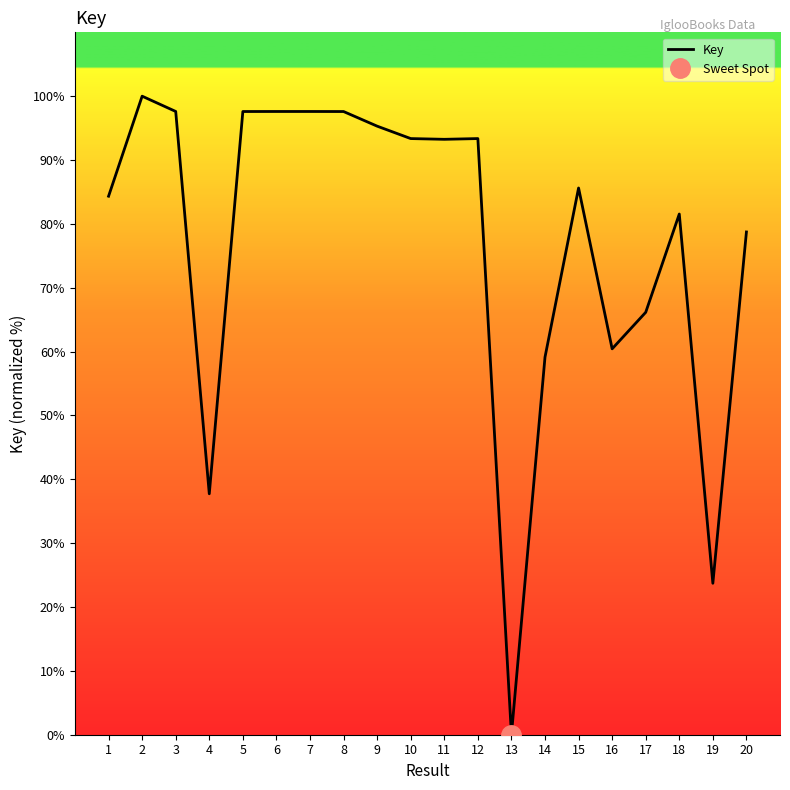

What is the difference between the values at 1 and 6?

13.3